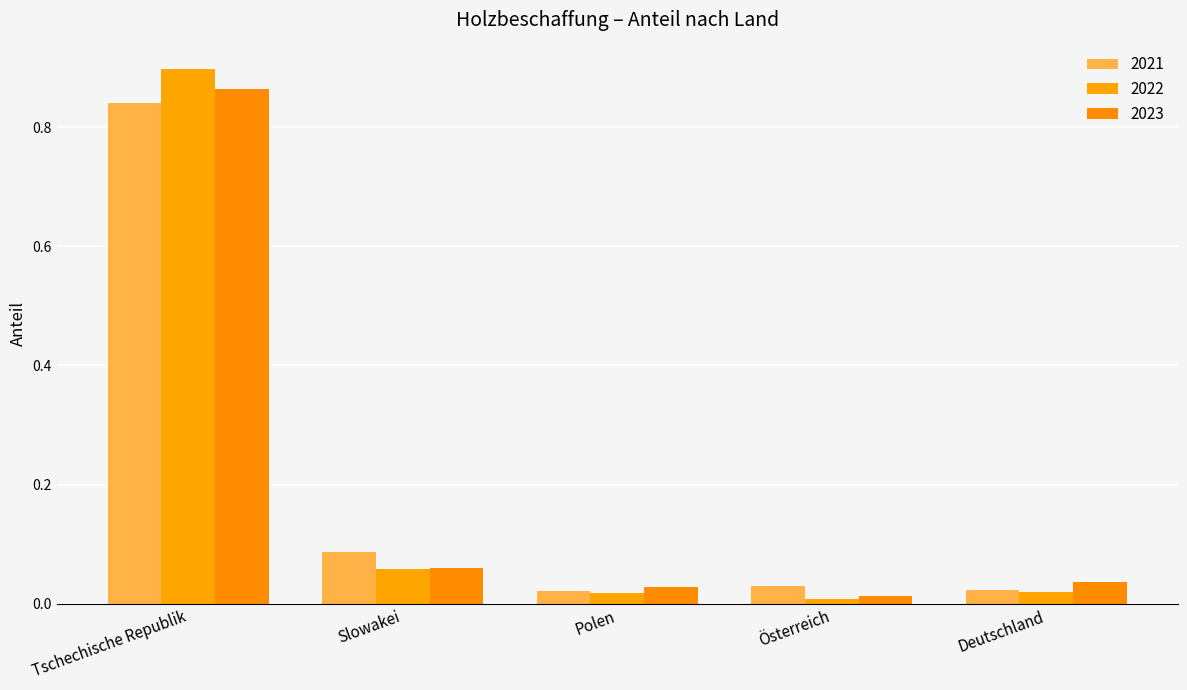

Is it true that 2021 equals 0.0 at Polen?

False